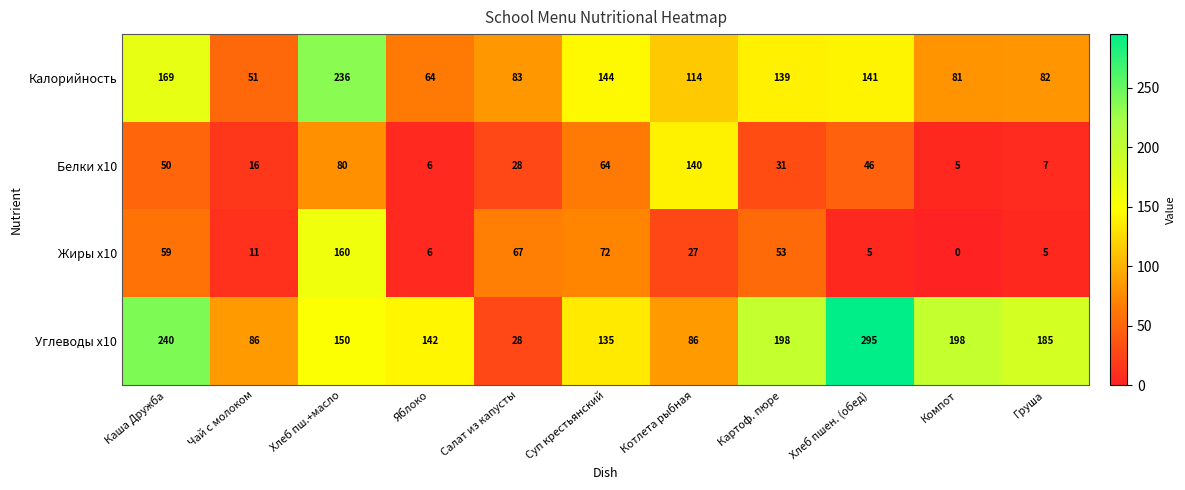

At how many categories does at least one series exceed 162?

6